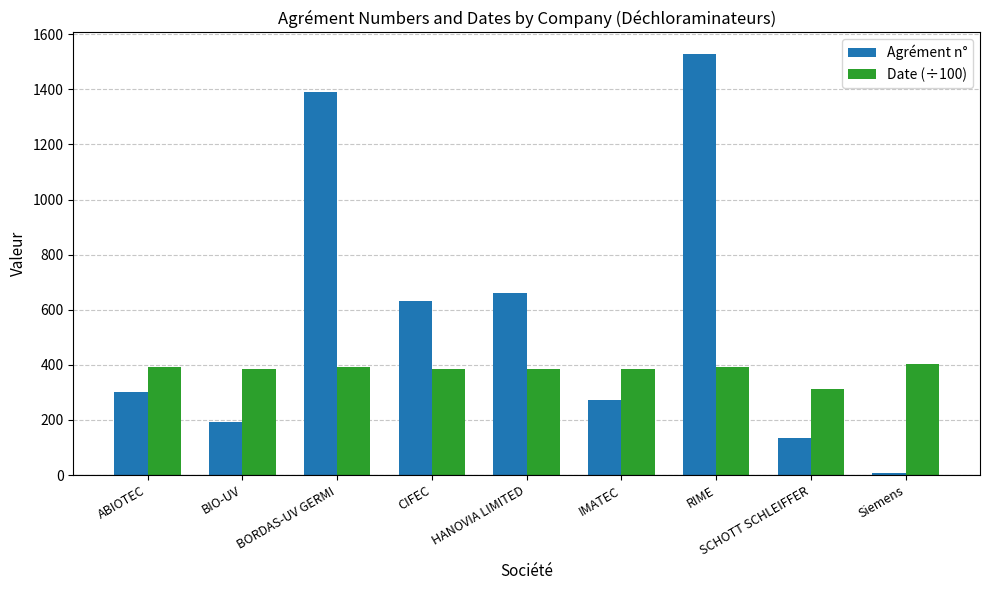

Rank the series by their average value, from highest to lowest.

Agrément n°, Date (÷100)